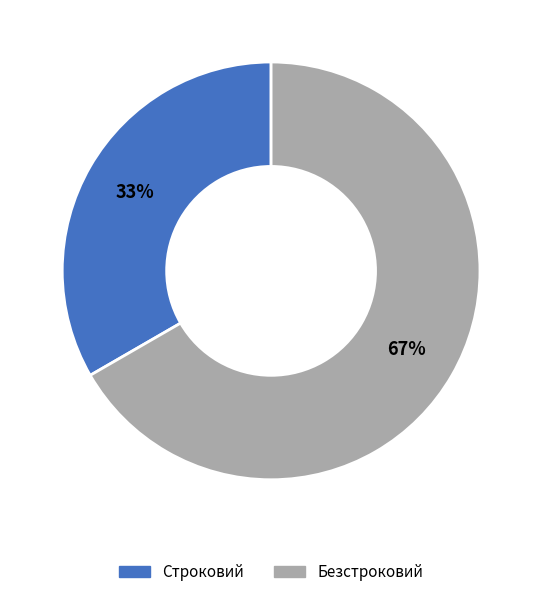

What is the ratio of the value at Безстроковий to the value at Строковий?

2.0